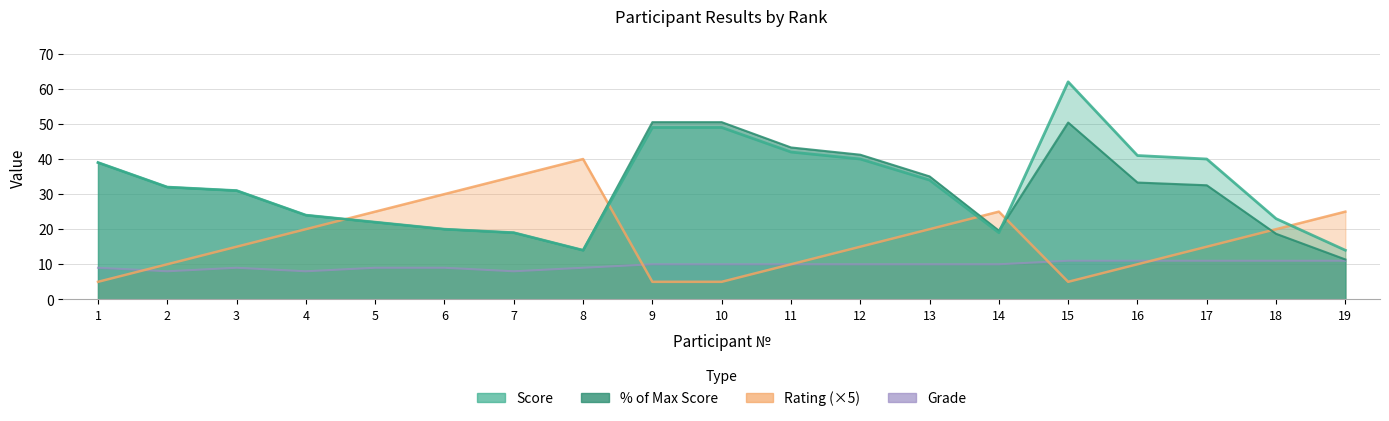

True or false: Grade and Percent intersect in this chart.

False